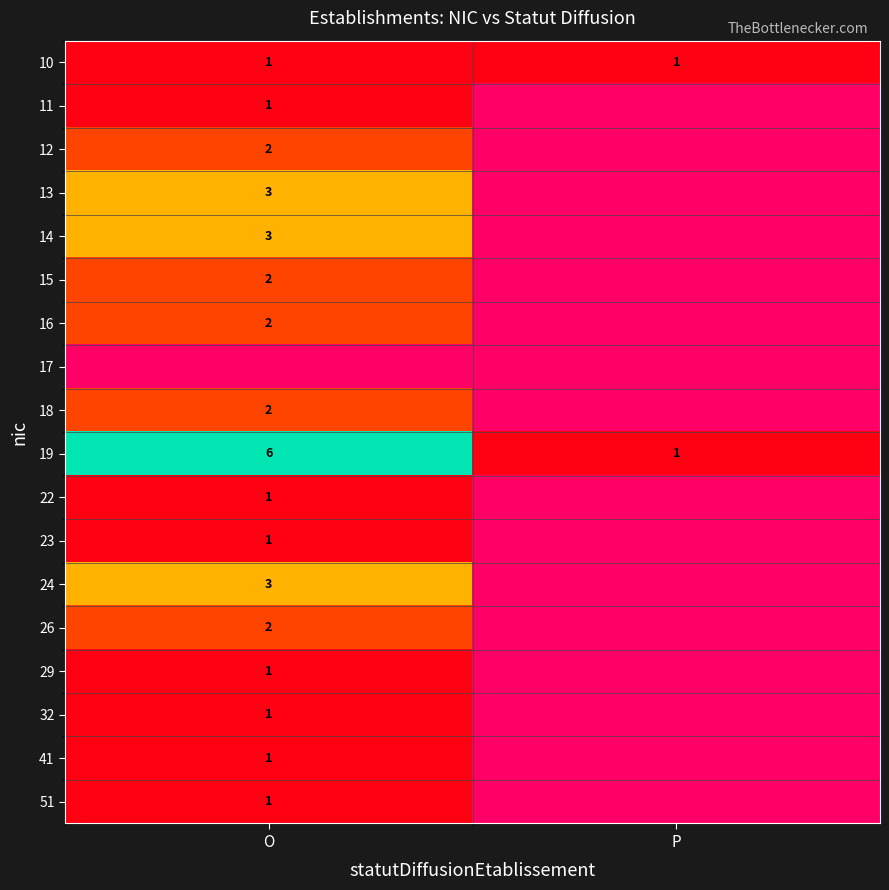

Is it true that 32 equals 1 at O?

True